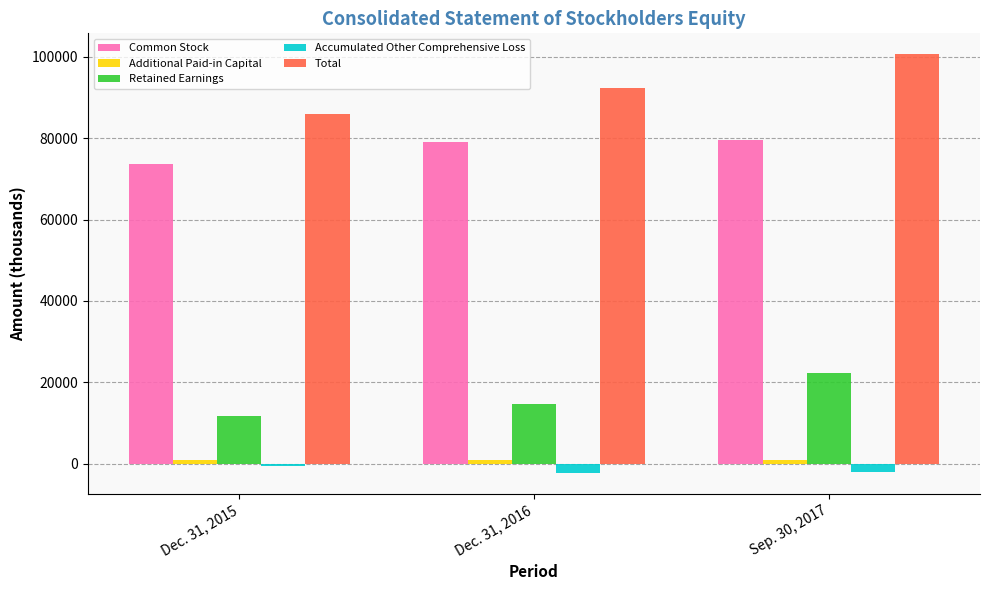

Which series has the largest range (max minus min)?

Total